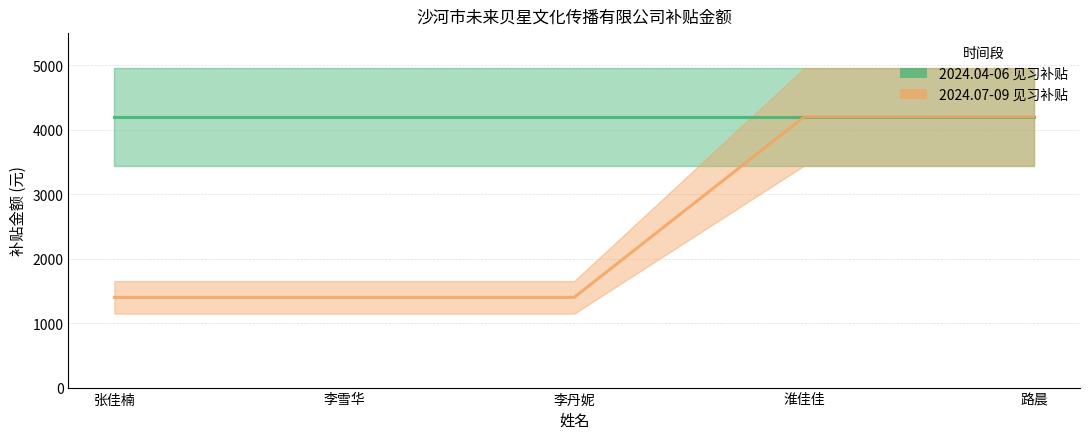

At which category does the chart reach its minimum across all series?

张佳楠